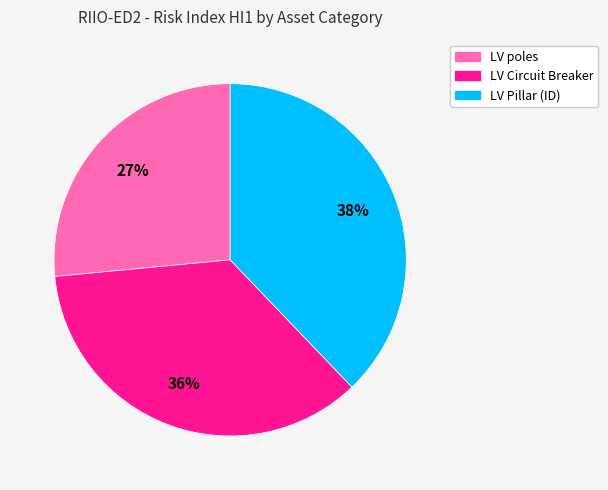

Does any single category account for the majority?

No